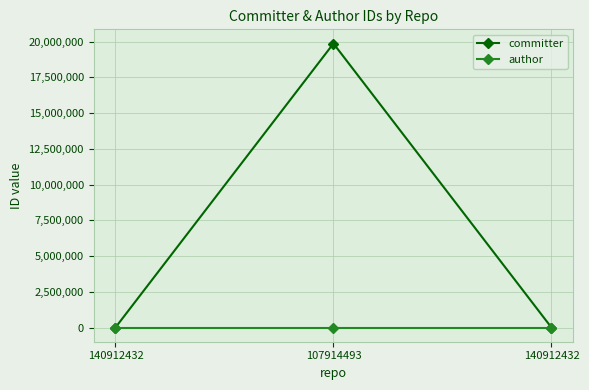

At which category is the sum across all series the highest?

107914493